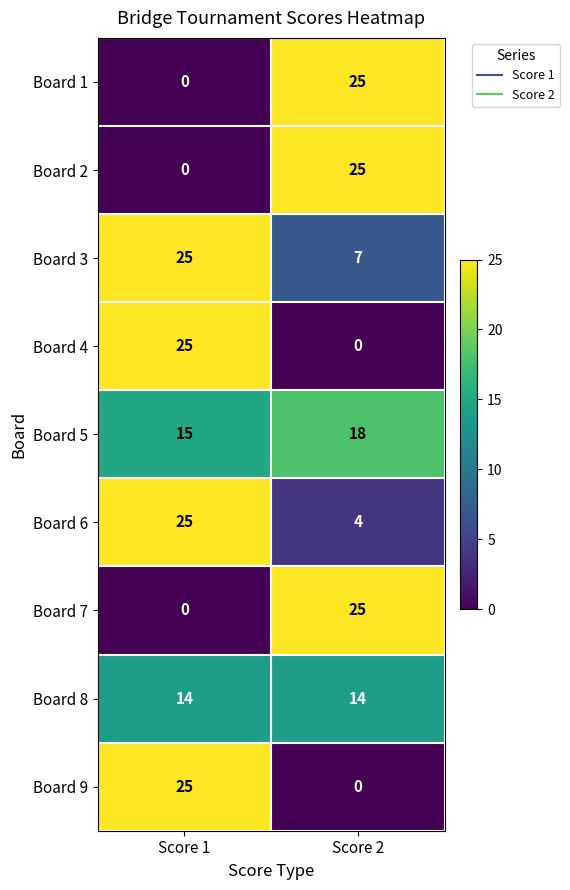

How many series are shown in this chart?

9